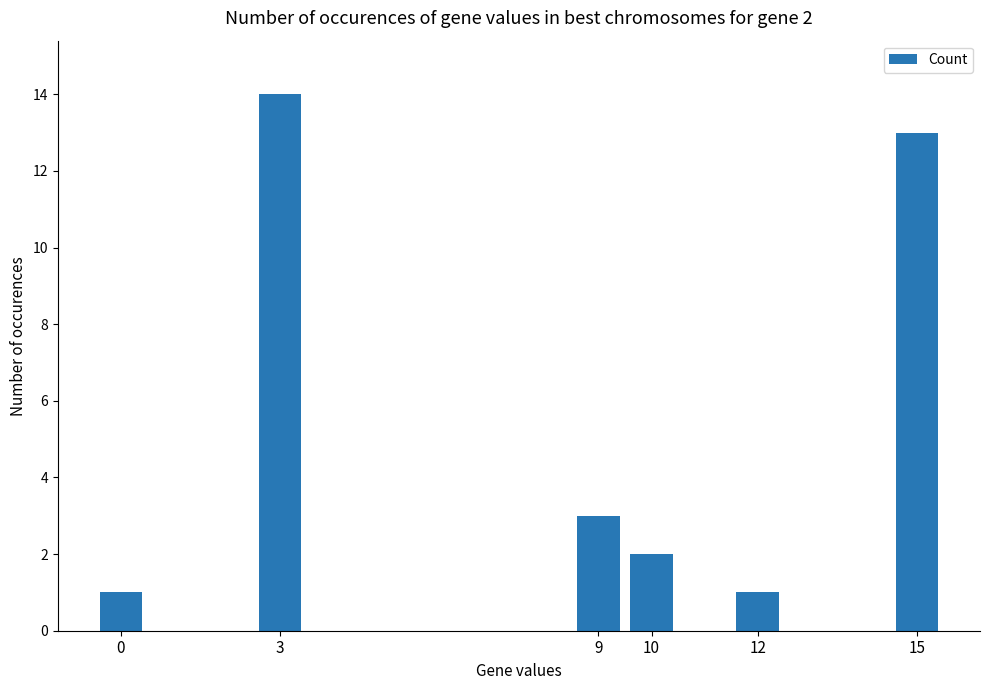

The value at 15 is 13. True or false?

True